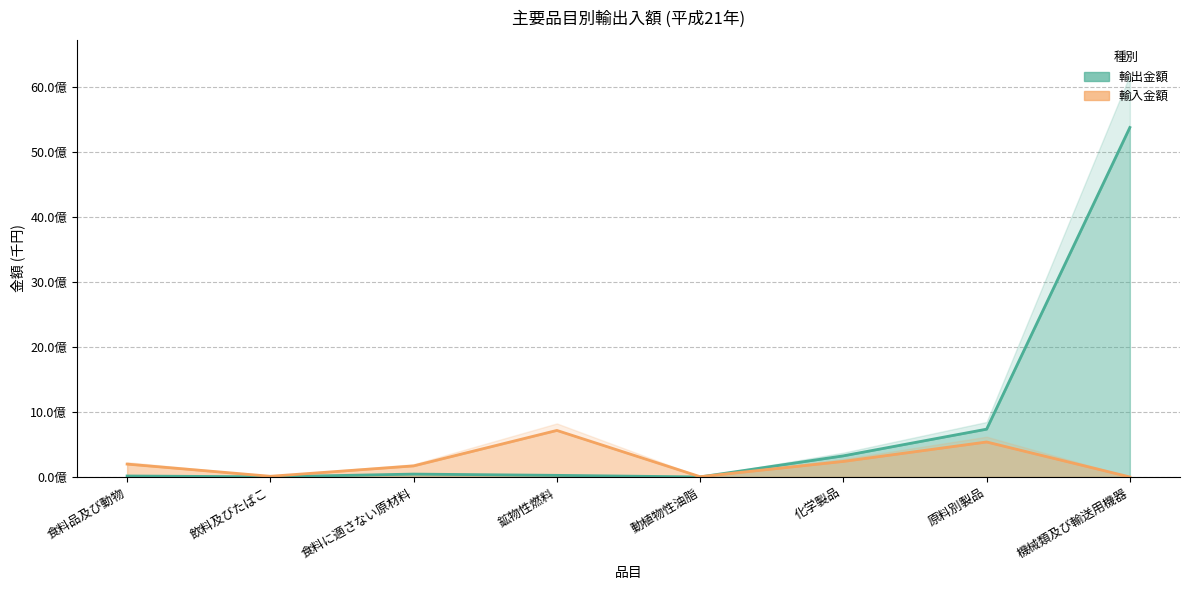

Which has a higher value, 食料に適さない原材料 or 飲料及びたばこ?

食料に適さない原材料